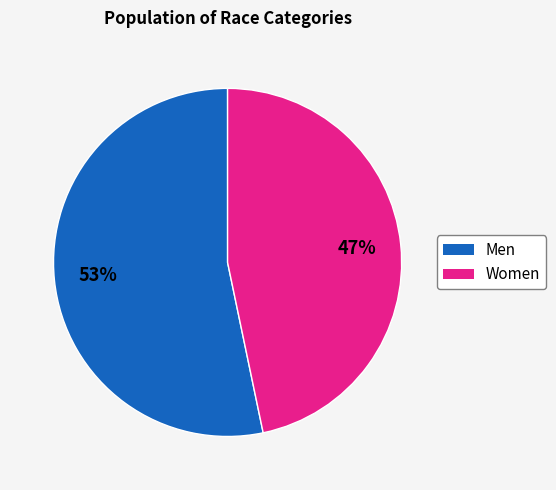

To the nearest percent, what is the average slice percentage?

50%